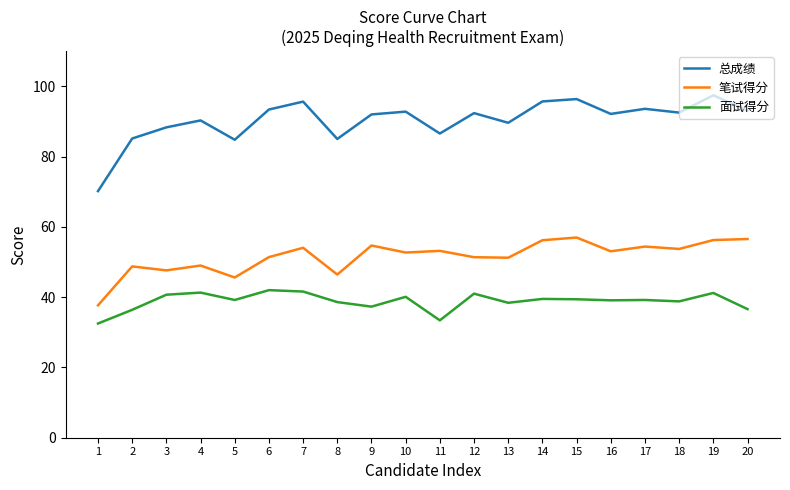

Which series has the widest spread of values?

总成绩